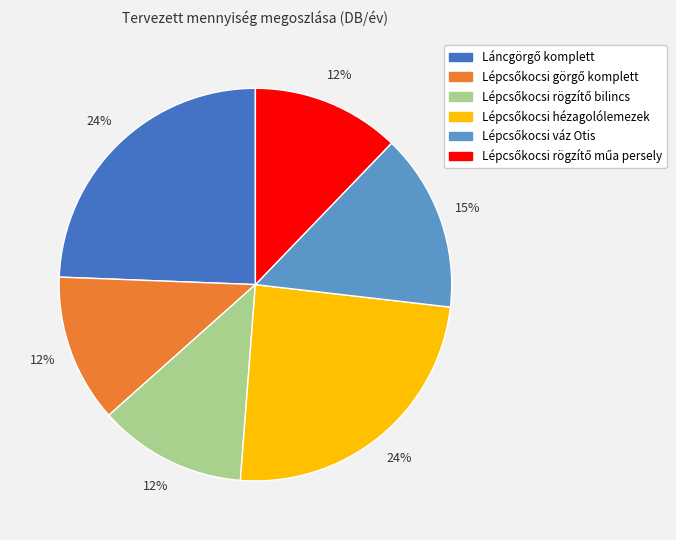

To the nearest percent, what is the difference between the largest and smallest slice percentages?

12%